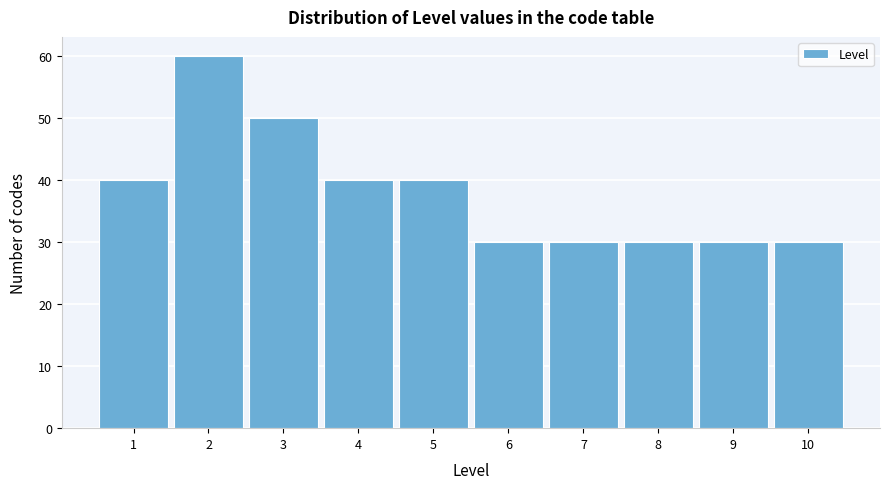

What is the height of the bar covering 9.5 to 10.5 on the x-axis? The values are not printed on the chart, so give them approximately, as read against the axis.

30